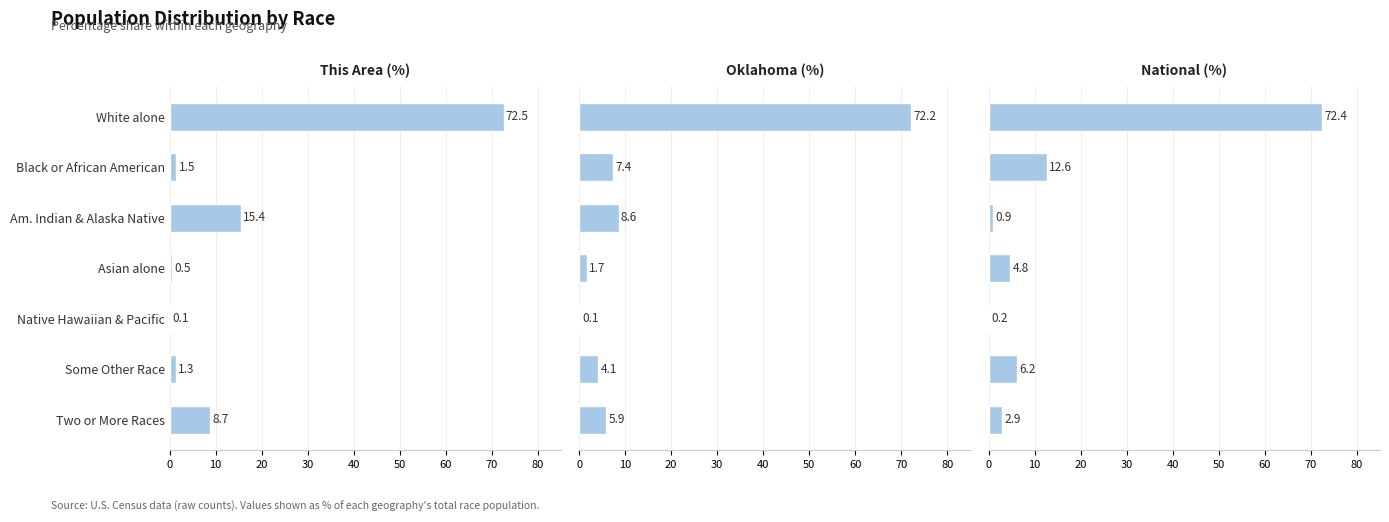

What is the highest value of the National (%) series?

72.4